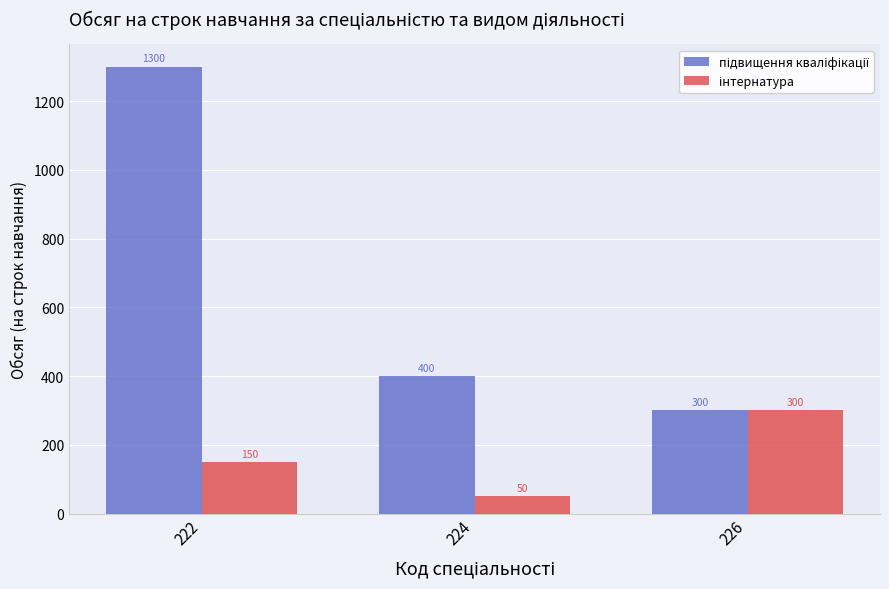

What is the maximum value shown in the chart?

1300